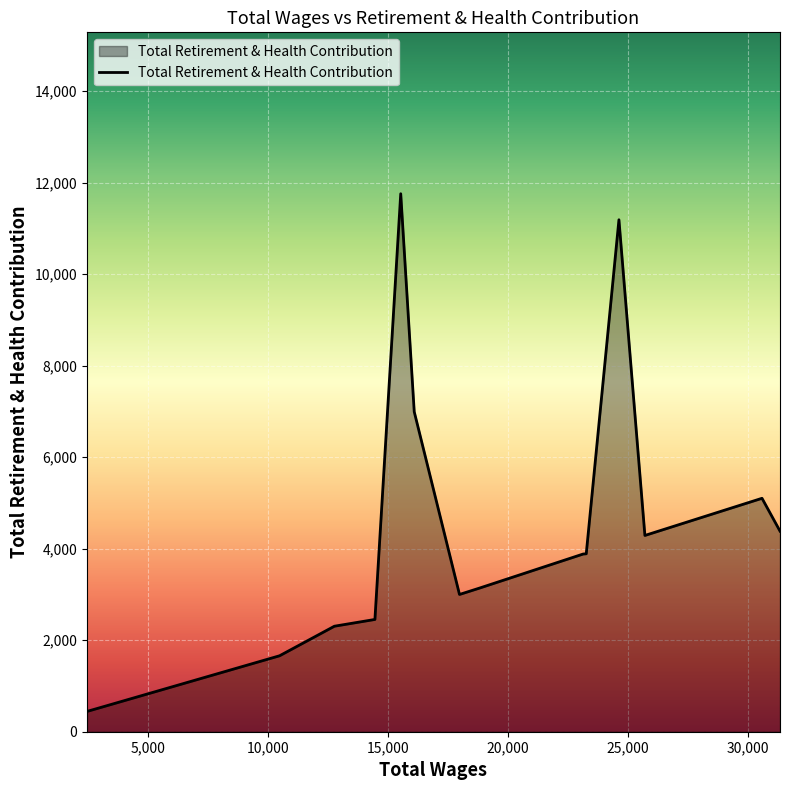

What is the difference between the maximum and minimum values?

11316